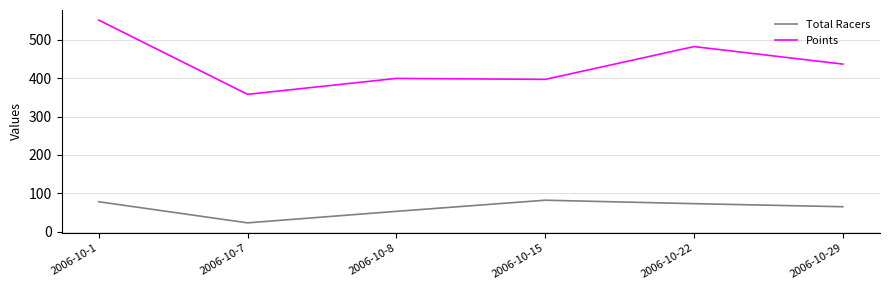

True or false: Points and Total Racers intersect in this chart.

False